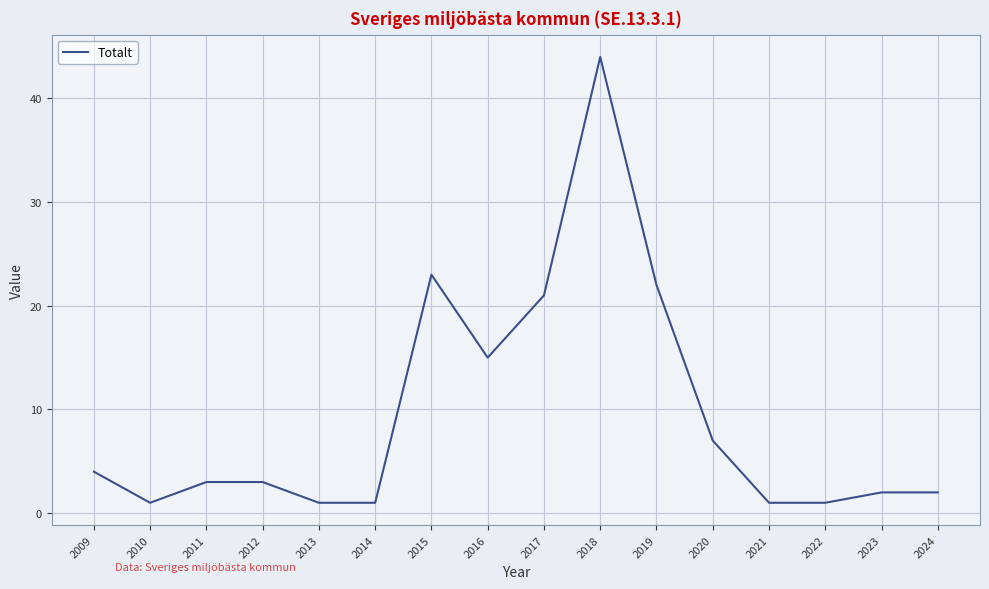

What is the difference between the maximum and minimum values?

43